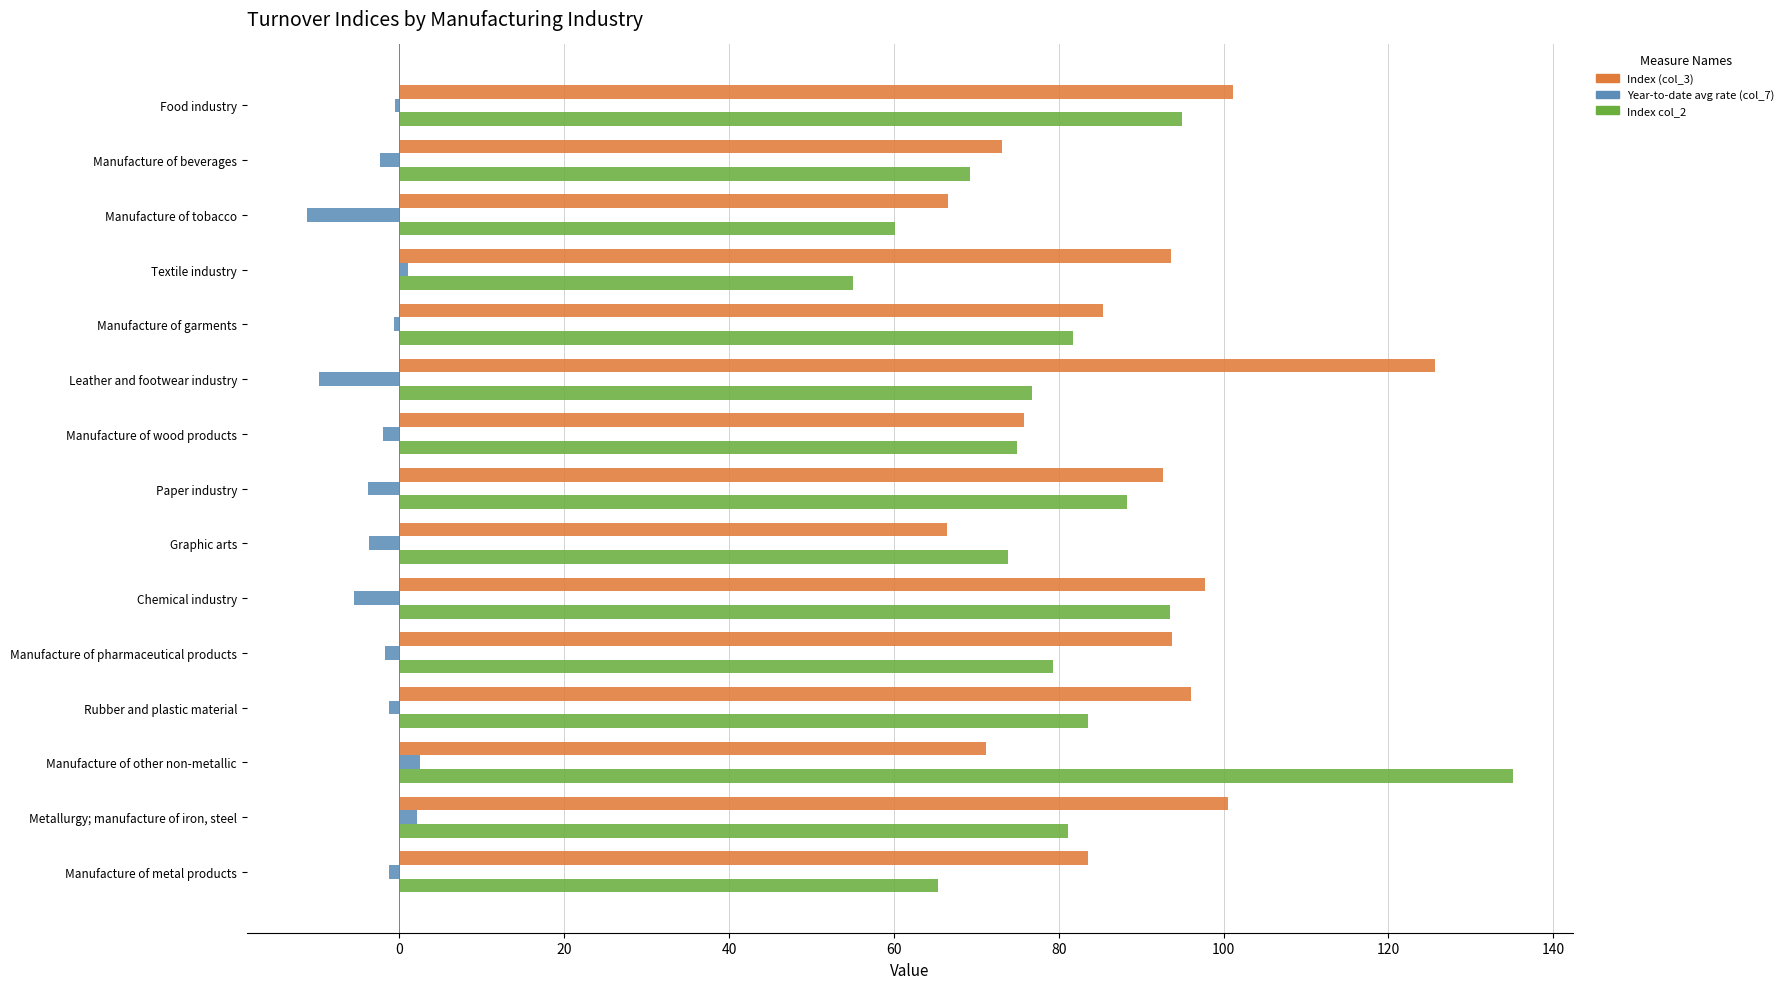

List the labels in order of Year-to-date avg rate (col_7) value, largest first.

Manufacture of other non-metallic, Metallurgy; manufacture of iron, steel, Textile industry, Food industry, Manufacture of garments, Manufacture of metal products, Rubber and plastic material, Manufacture of pharmaceutical products, Manufacture of wood products, Manufacture of beverages, Graphic arts, Paper industry, Chemical industry, Leather and footwear industry, Manufacture of tobacco